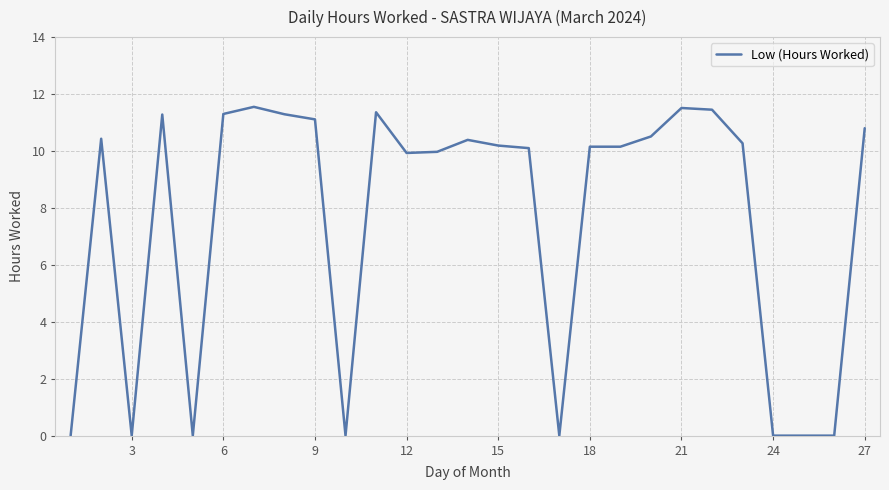

What is the greatest value displayed?

11.6